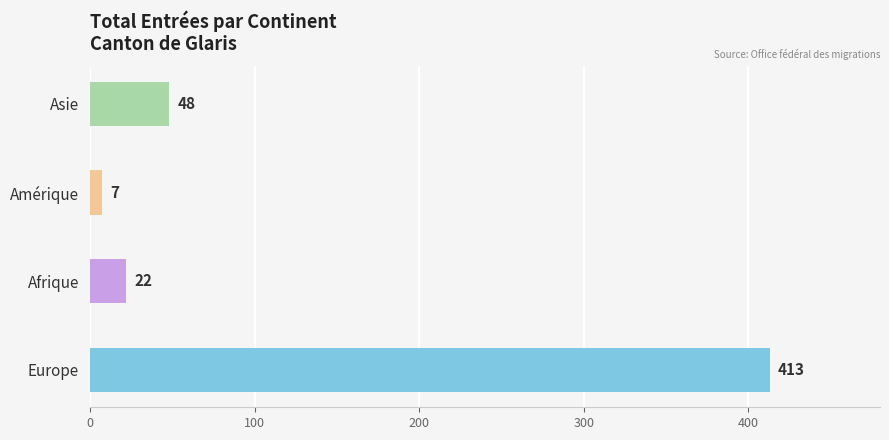

What position from the right is Asie?

1